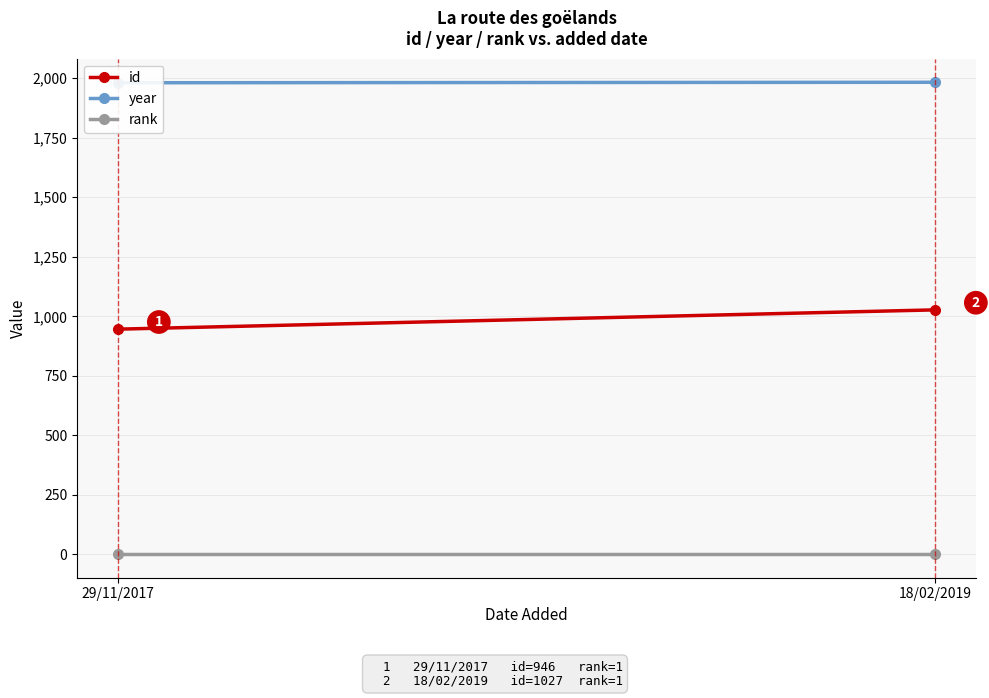

Between 29/11/2017 and 18/02/2019, which is larger?

18/02/2019